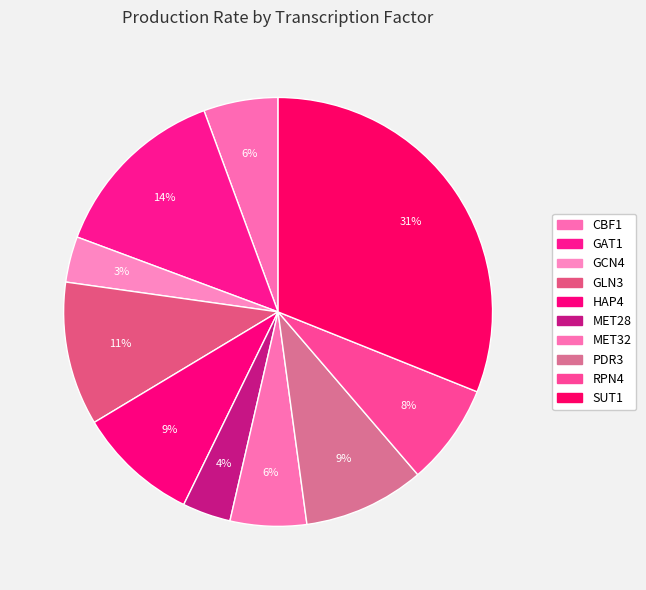

What percentage do GLN3 and HAP4 together represent?

20.0%